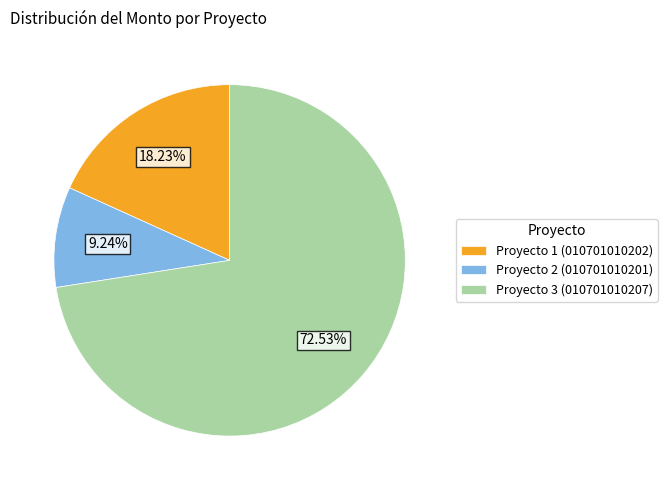

What portion of the pie excludes Proyecto 1 (010701010202)?

81.8%